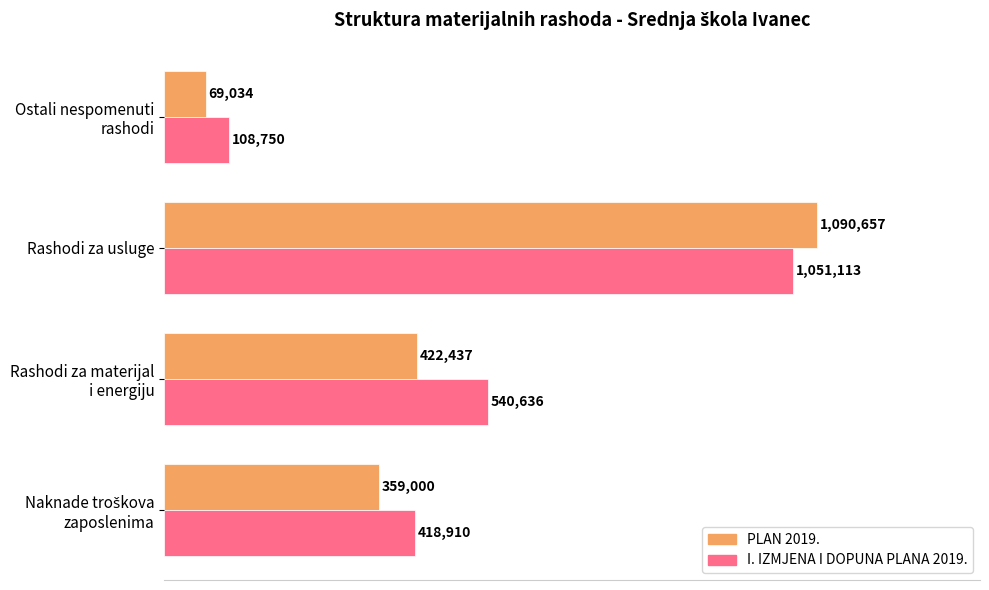

What are all the series names shown in the legend?

PLAN 2019., I. IZMJENA I DOPUNA PLANA 2019.